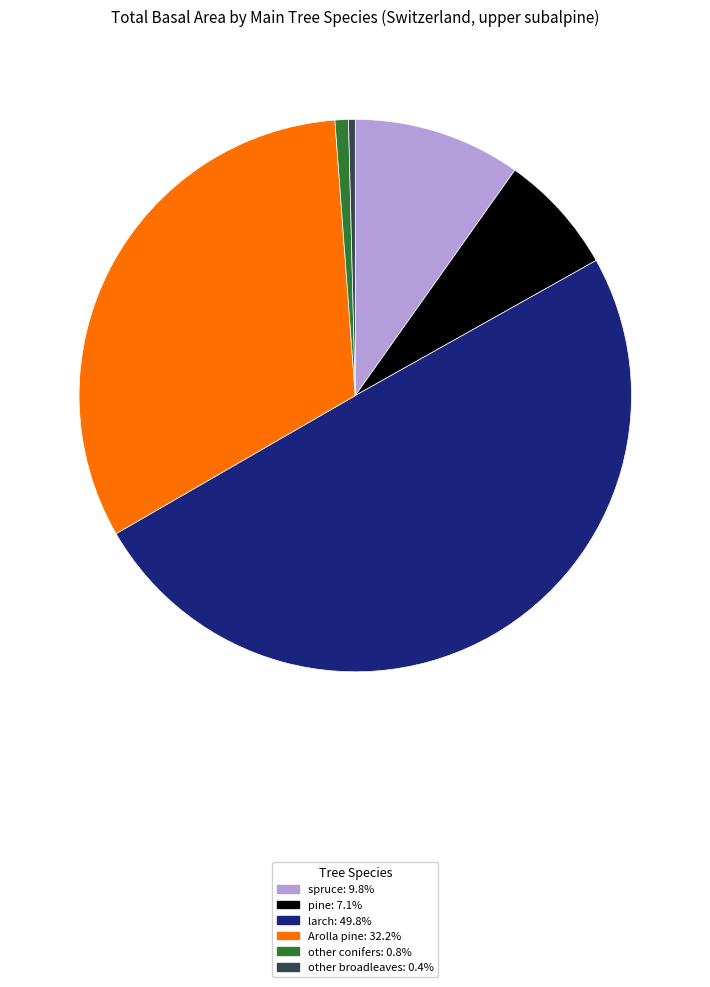

Is there a majority slice in this chart?

No